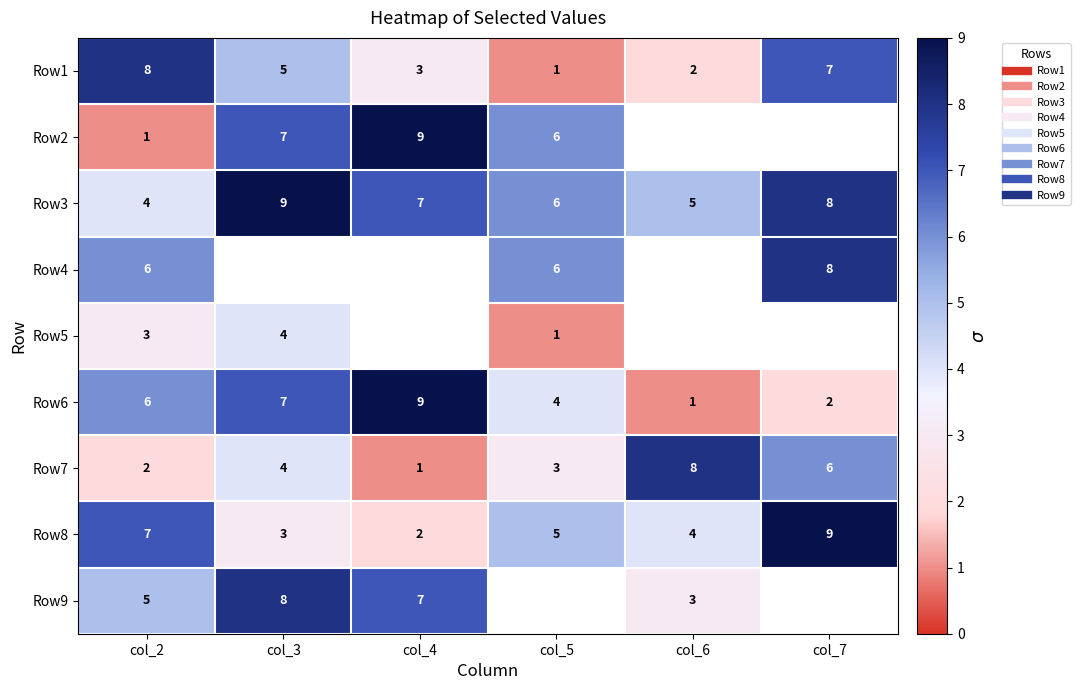

How many series are shown in this chart?

9